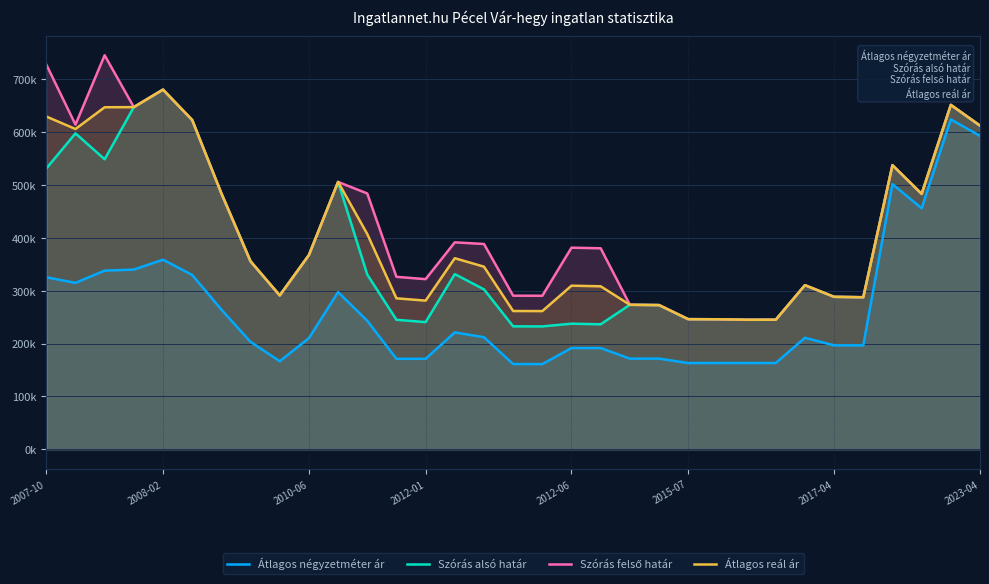

How many distinct data groups are displayed?

4